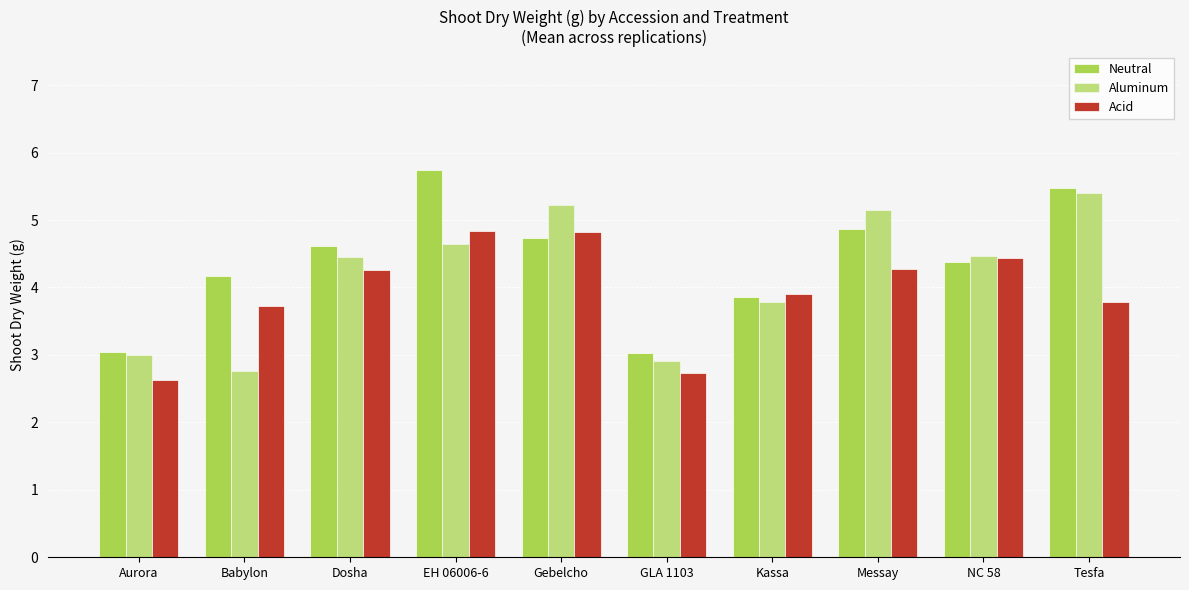

At which label does Neutral first exceed 4?

Babylon